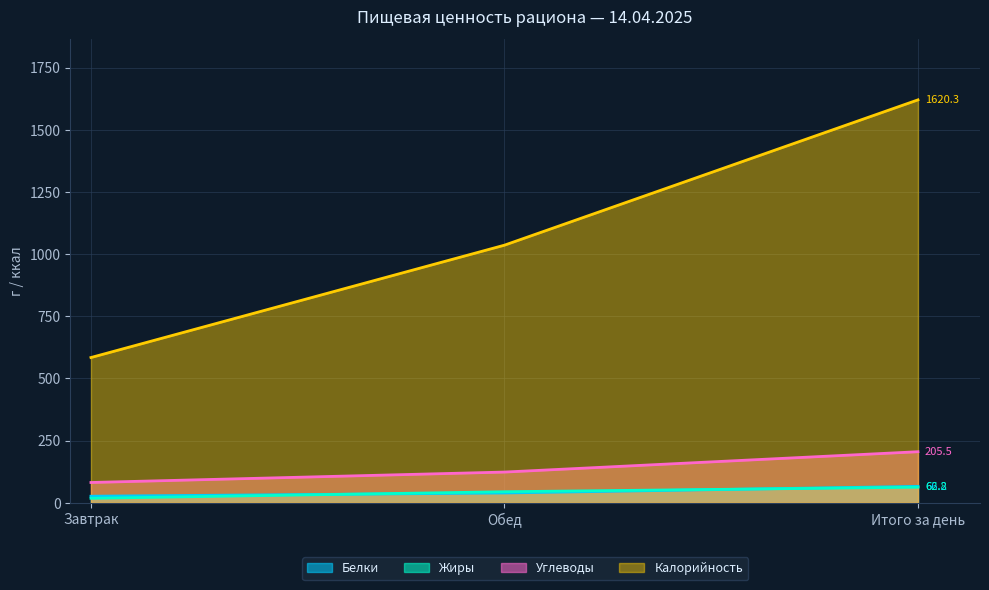

What is the sum of the Белки values at Обед and Итого за день?

105.8